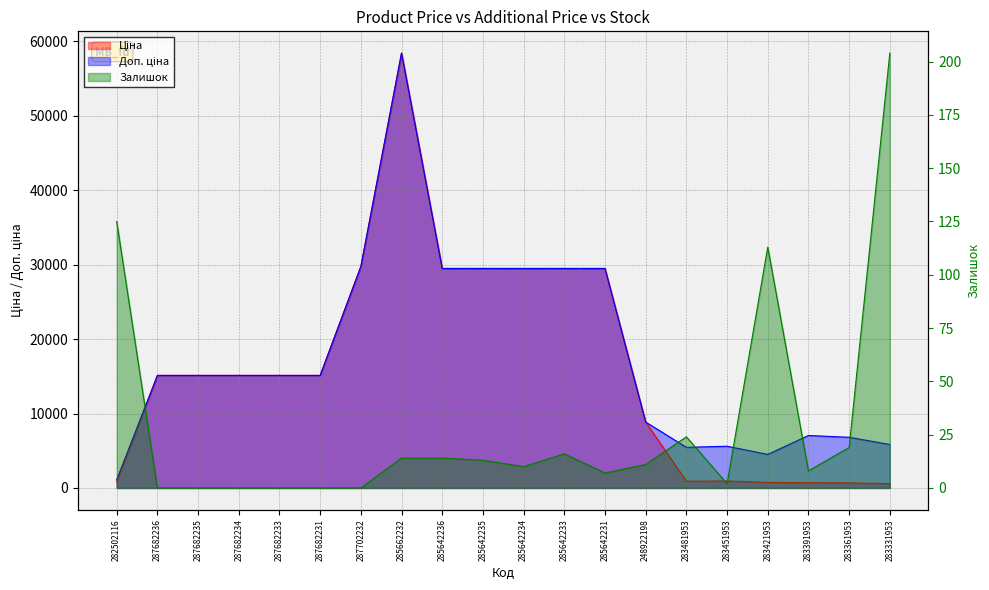

Which category has the lowest value in the Ціна series?

283331953